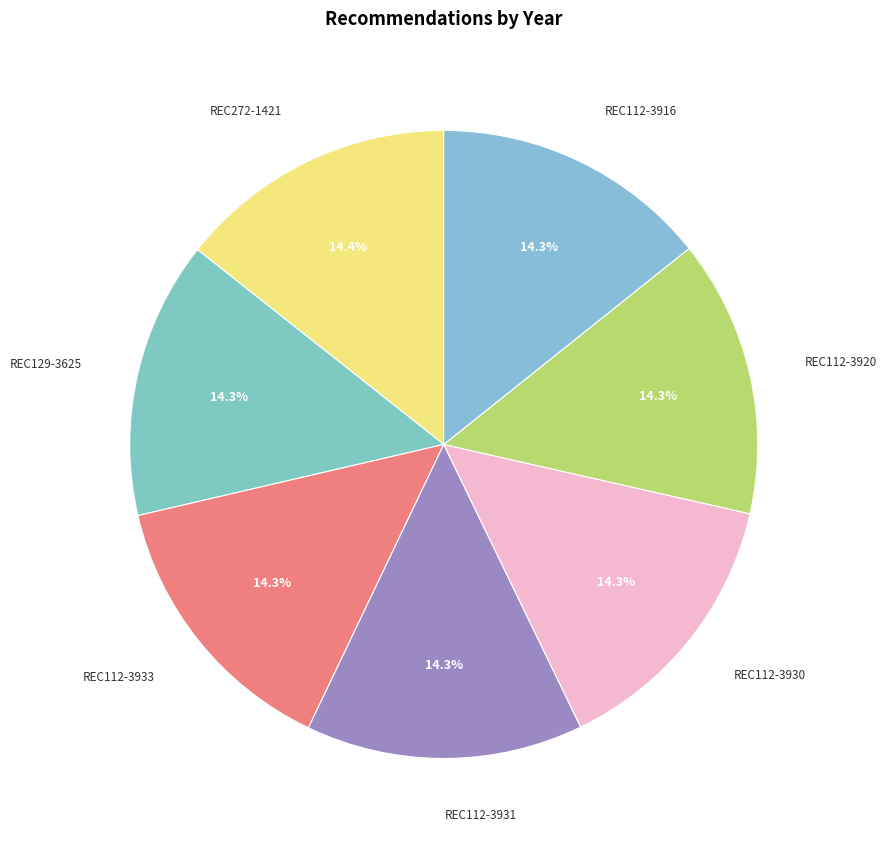

What percentage is the REC272-1421 slice, to the nearest percent?

14%